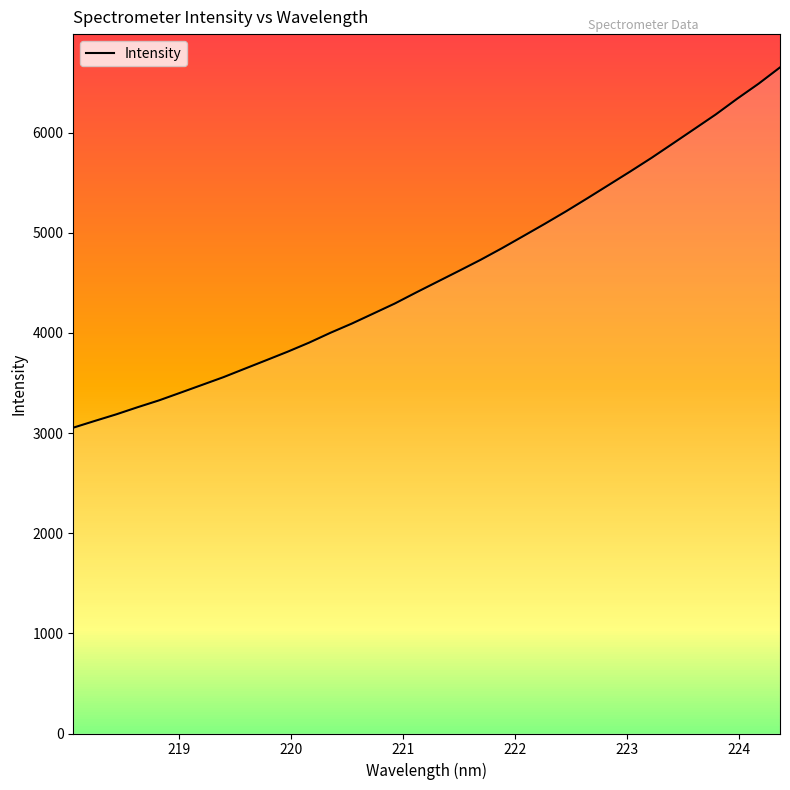

How many lines are shown in the chart?

1